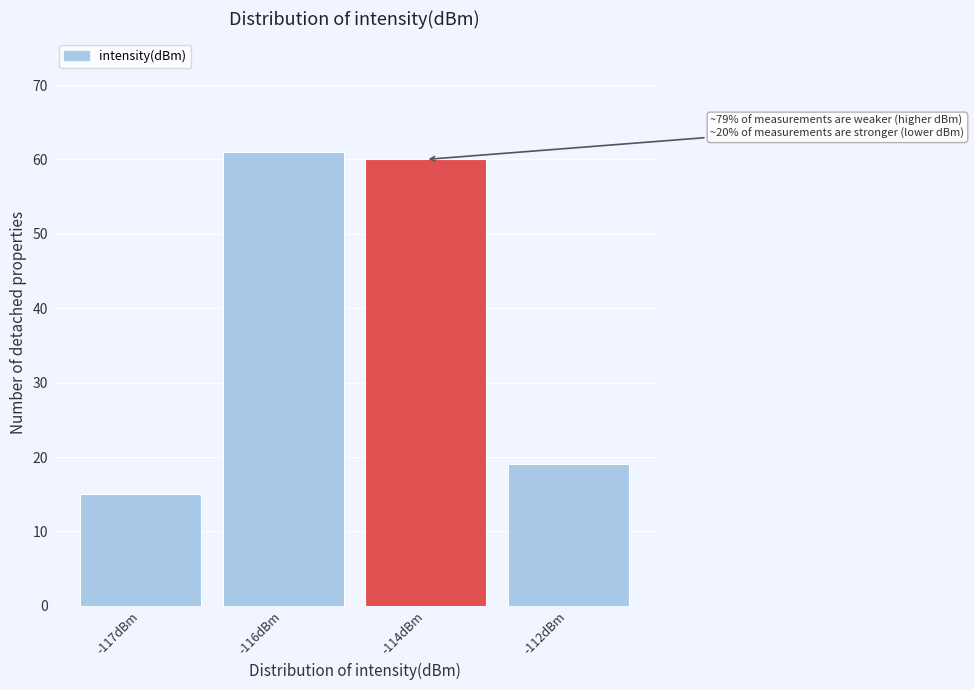

Reading right to left, list all the values displayed in this chart.

19	60	61	15